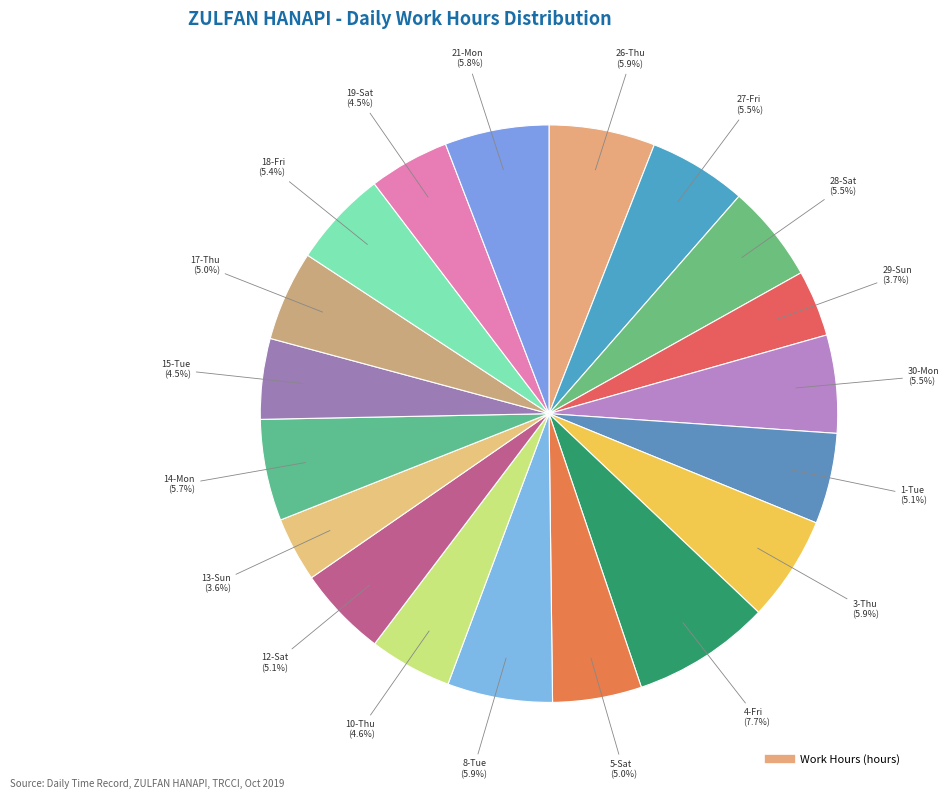

Rank the categories by value from lowest to highest.

13-Sun, 29-Sun, 15-Tue, 19-Sat, 10-Thu, 5-Sat, 17-Thu, 12-Sat, 1-Tue, 18-Fri, 28-Sat, 30-Mon, 27-Fri, 14-Mon, 21-Mon, 8-Tue, 3-Thu, 26-Thu, 4-Fri